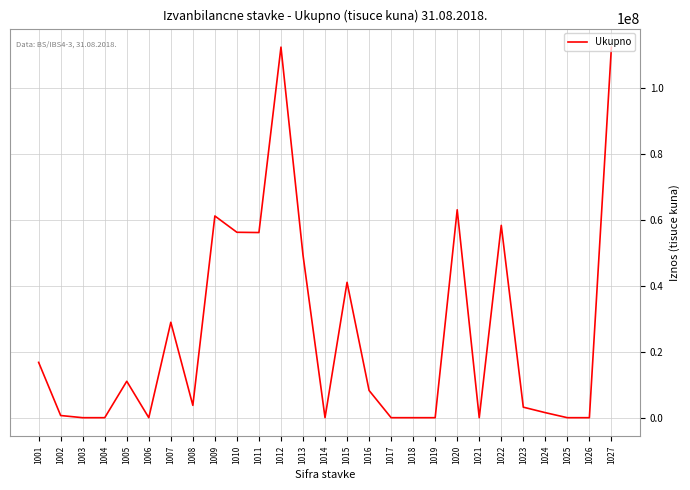

The value at 1003 is 0. True or false?

True